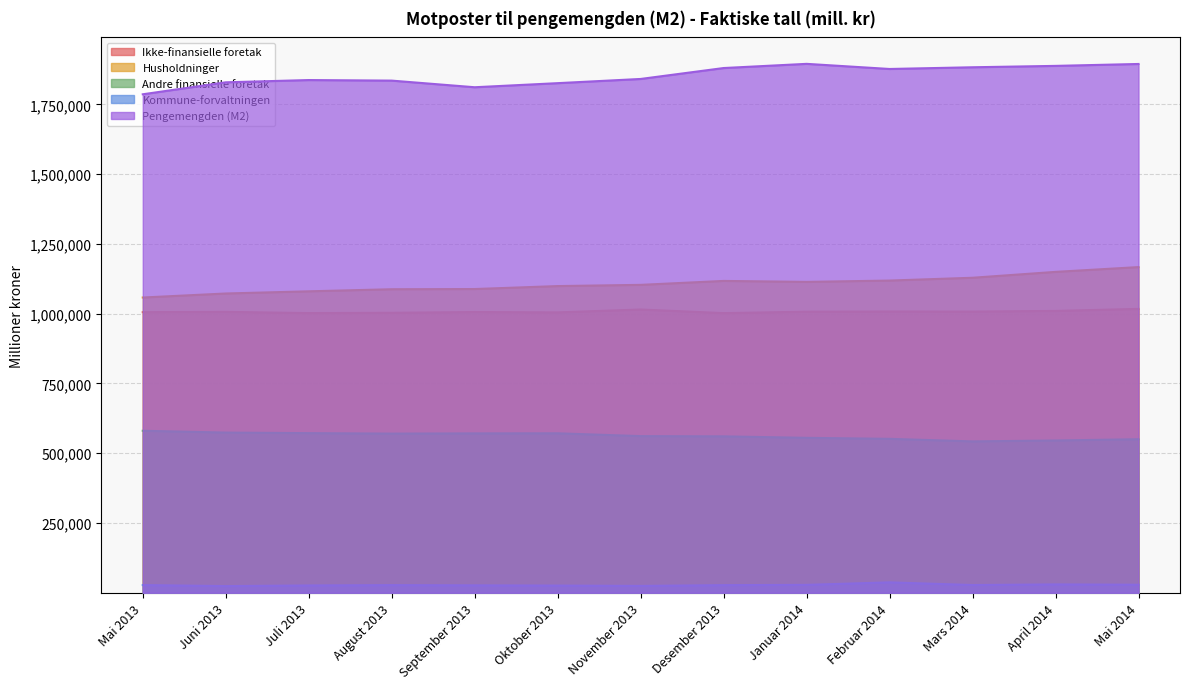

Where is Husholdninger nearest to the value 1112640?

Januar 2014